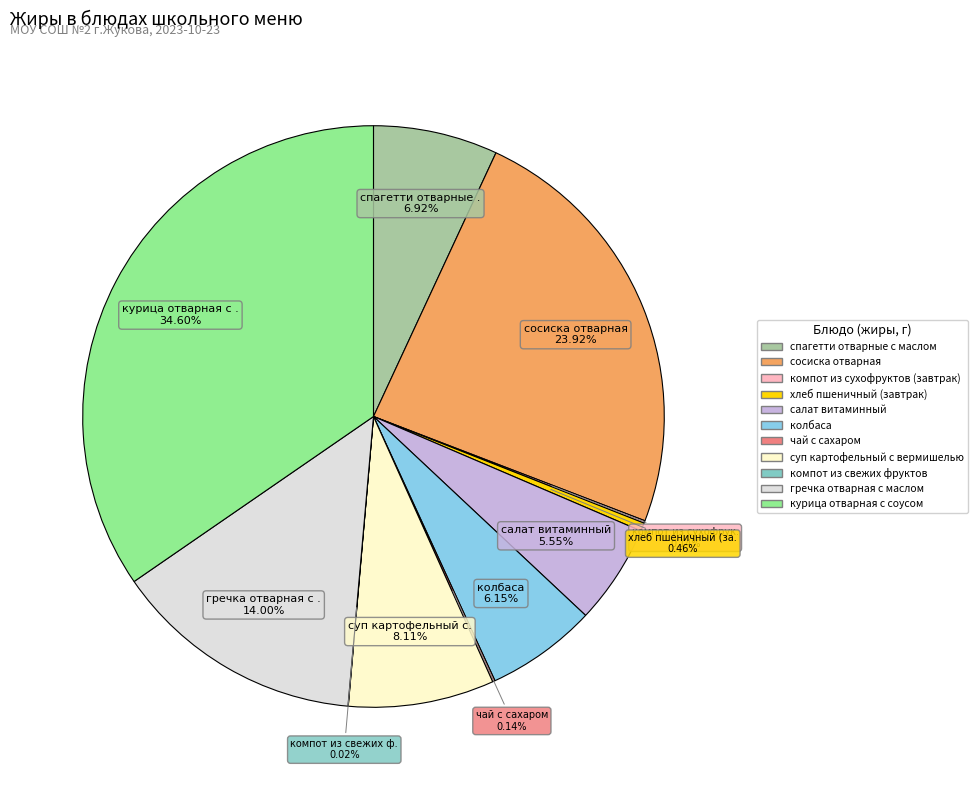

Which slice is the largest?

курица отварная с соусом